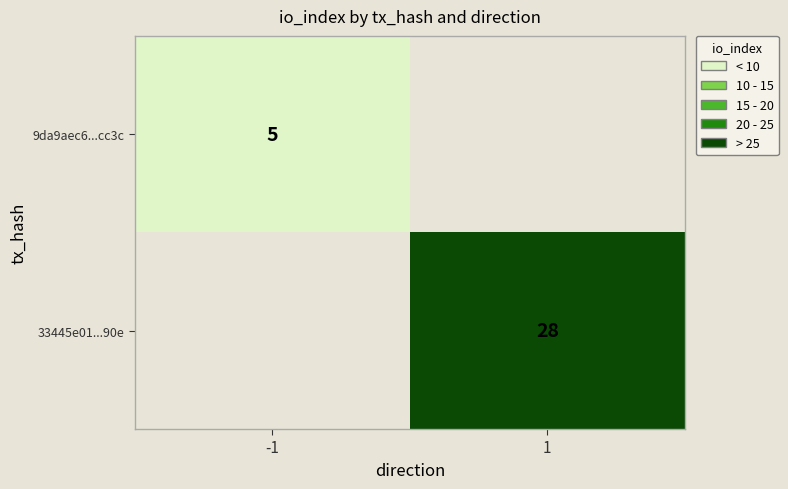

The value of 9da9aec6...cc3c at -1 is 2. True or false?

False